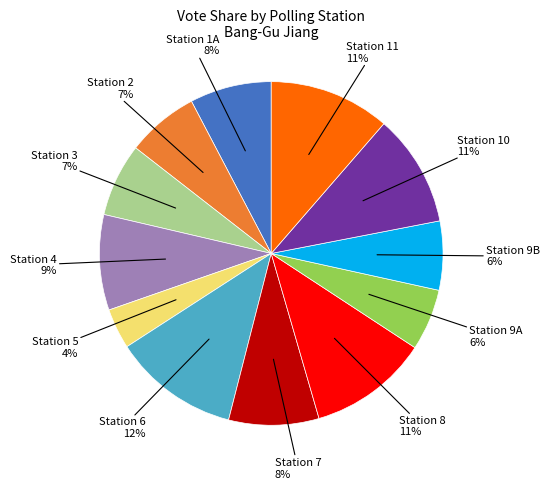

How many slices are in this pie chart?

12